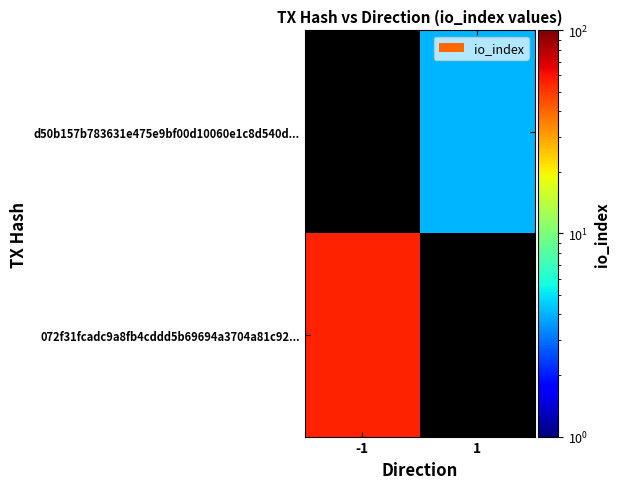

At which label does 072f31fcadc9a8fb4cddd5b69694a3704a81c92... reach its peak?

-1